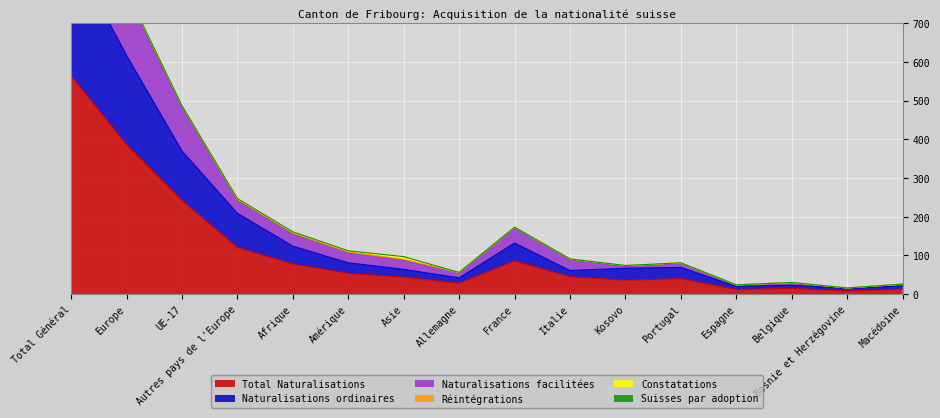

The value of Total Naturalisations at UE-17 is 369. True or false?

False